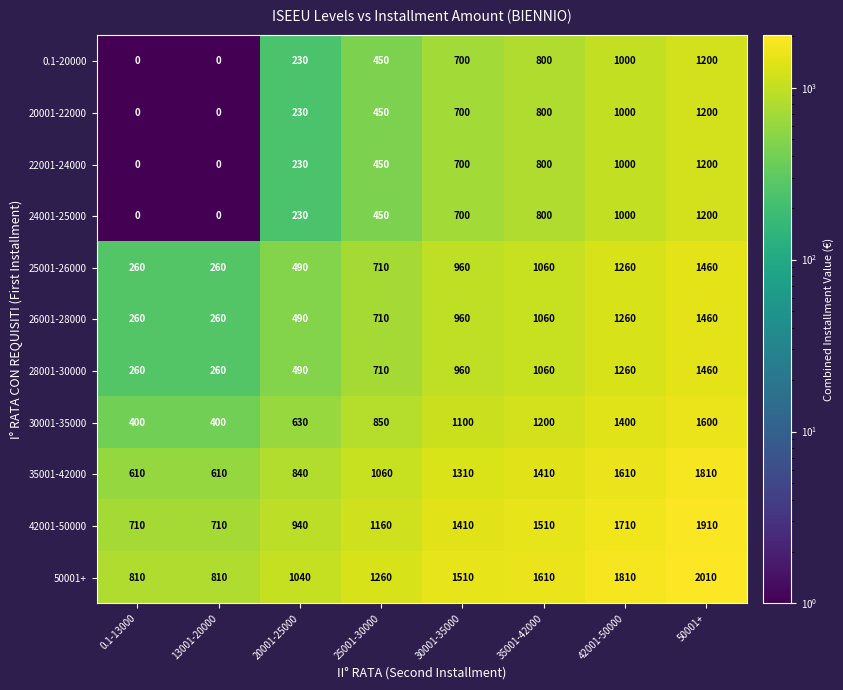

What is the spread (max minus min) of values at 50001+?

810